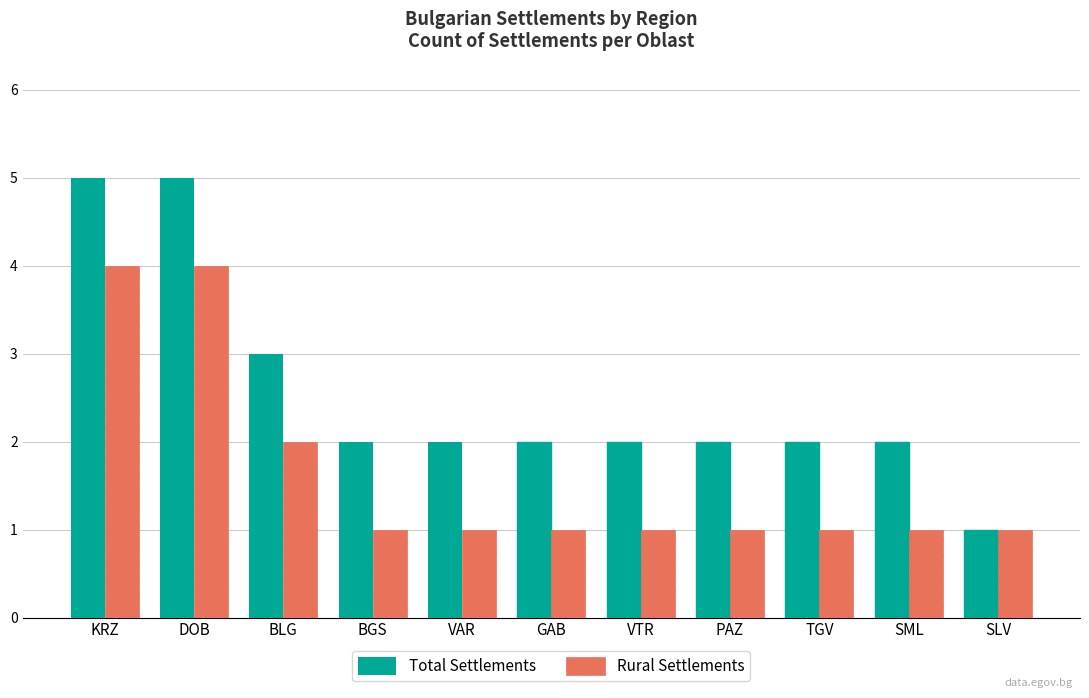

What is the label of the 10th bar from the left?

SML